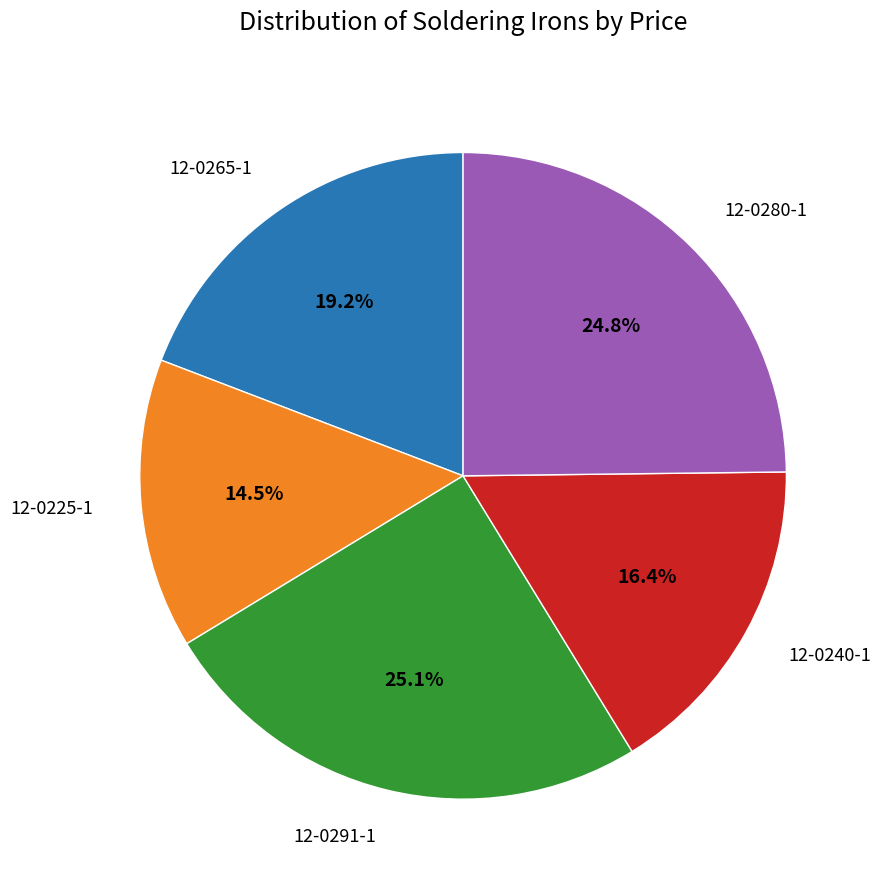

Is there a majority slice in this chart?

No